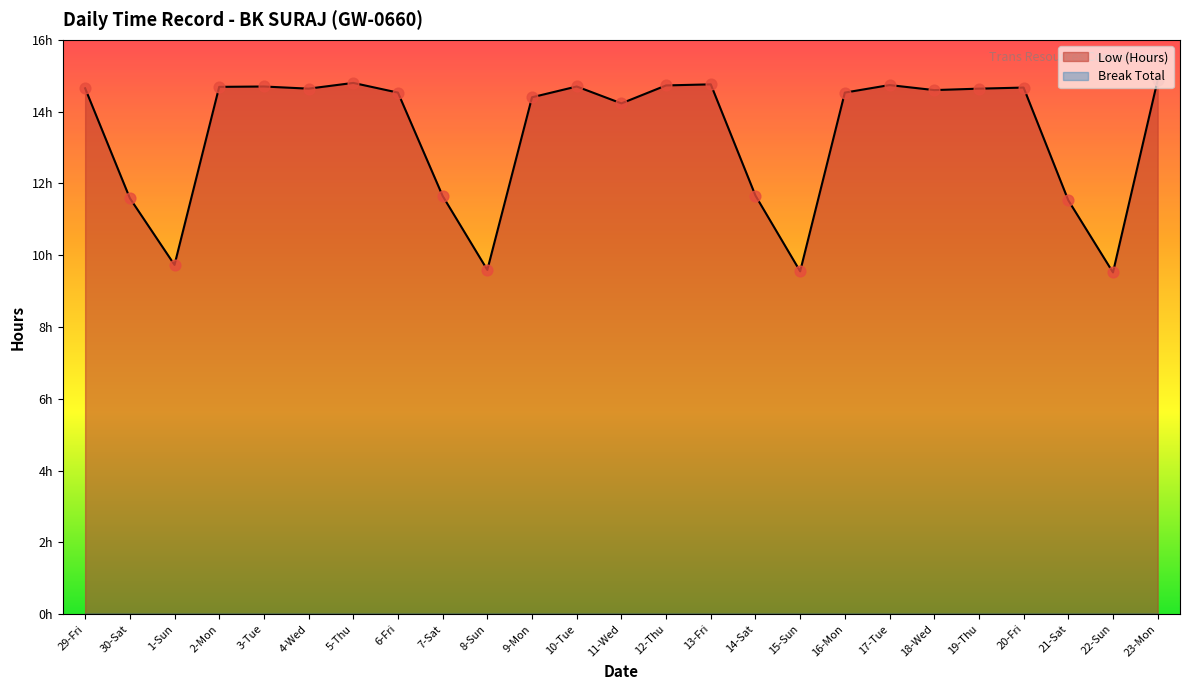

What is the change in value from 8-Sun to 9-Mon?

+4.8